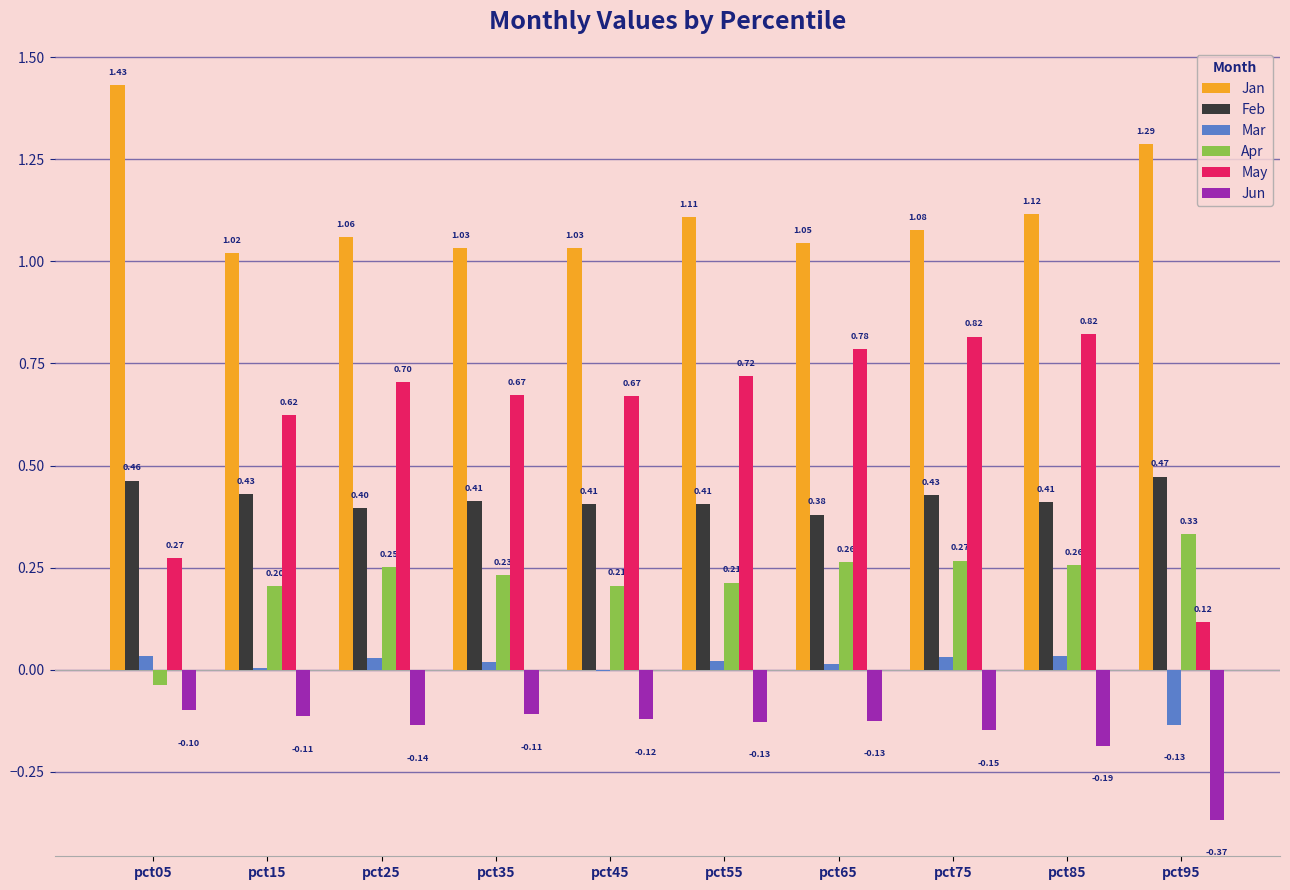

Which series changed the most between pct45 and pct85?

May